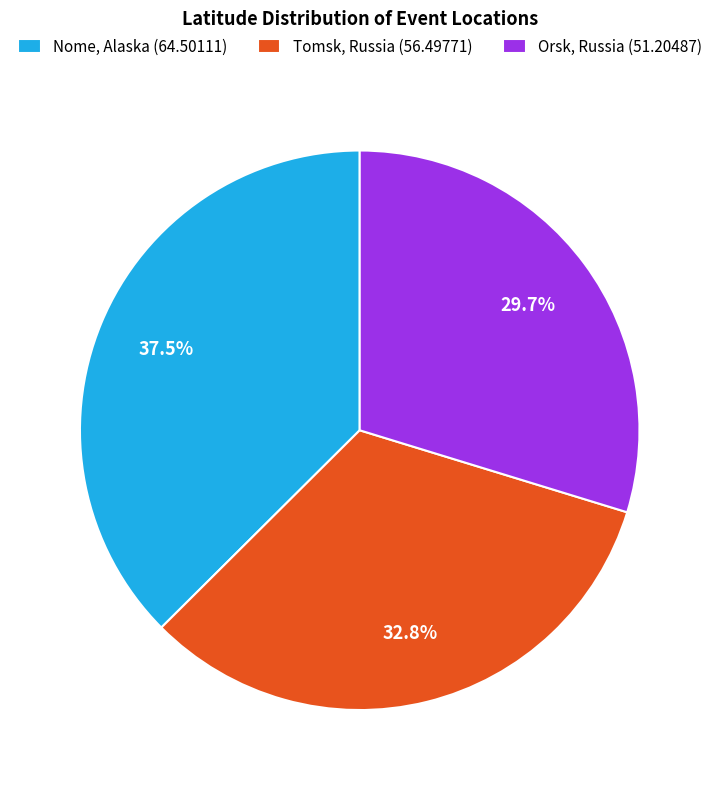

Does Orsk, Russia (51.20487) account for over 50% of the chart?

No